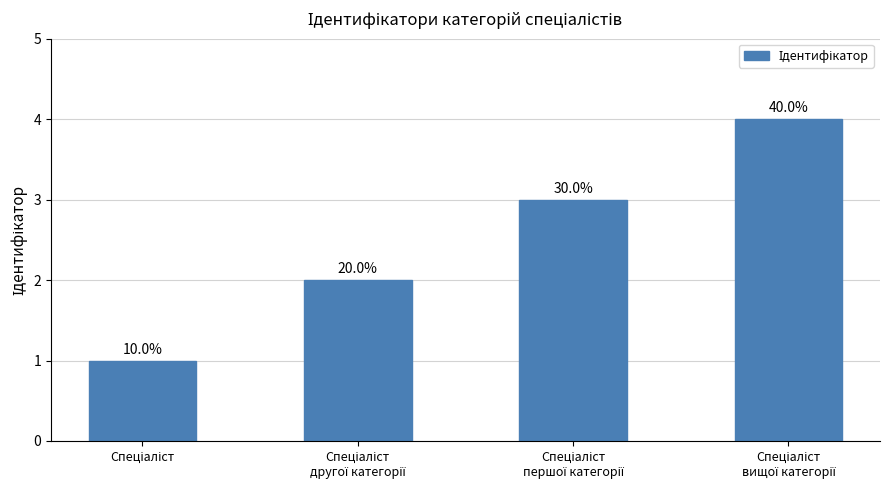

How many bars are there in total?

4